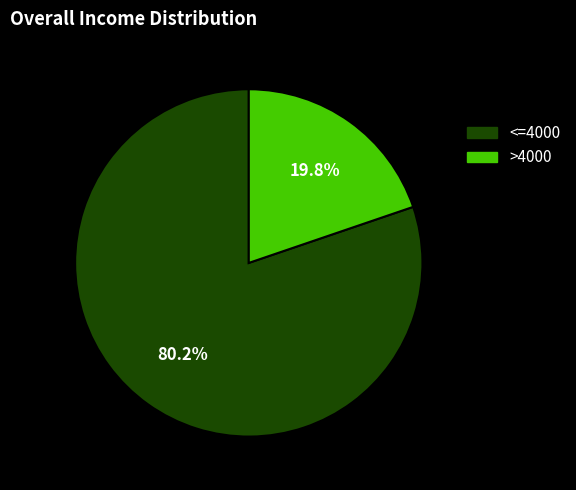

Do <=4000 and >4000 together represent more than half of the pie?

Yes